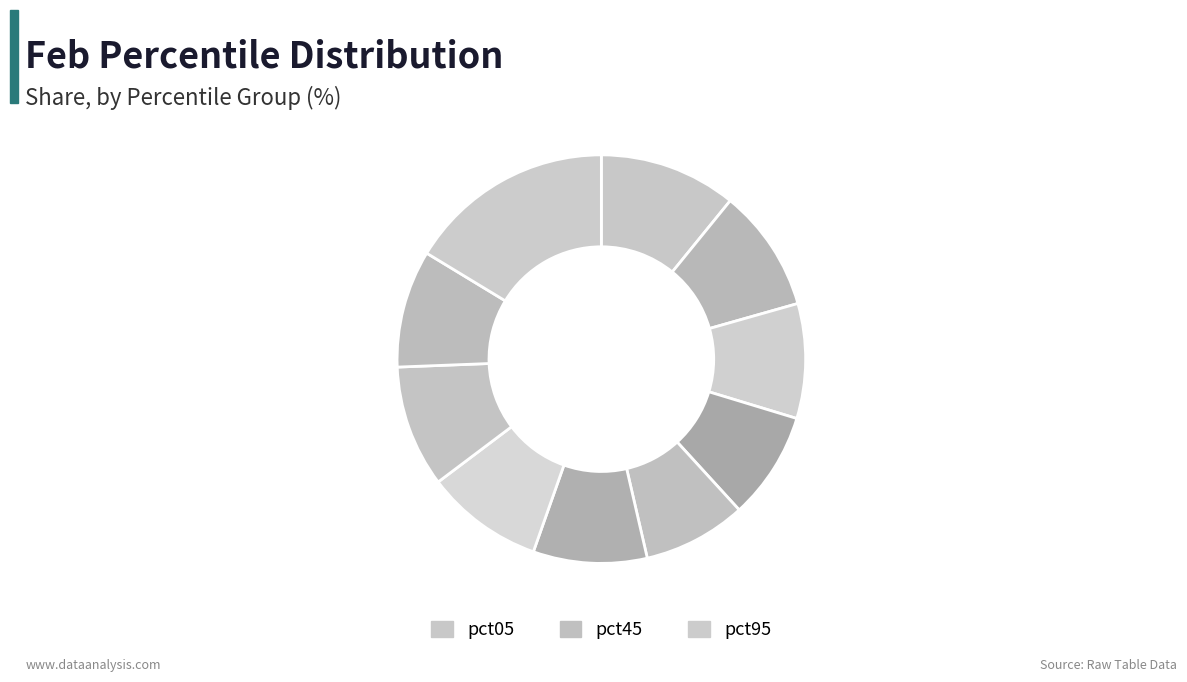

Is there a majority slice in this chart?

No